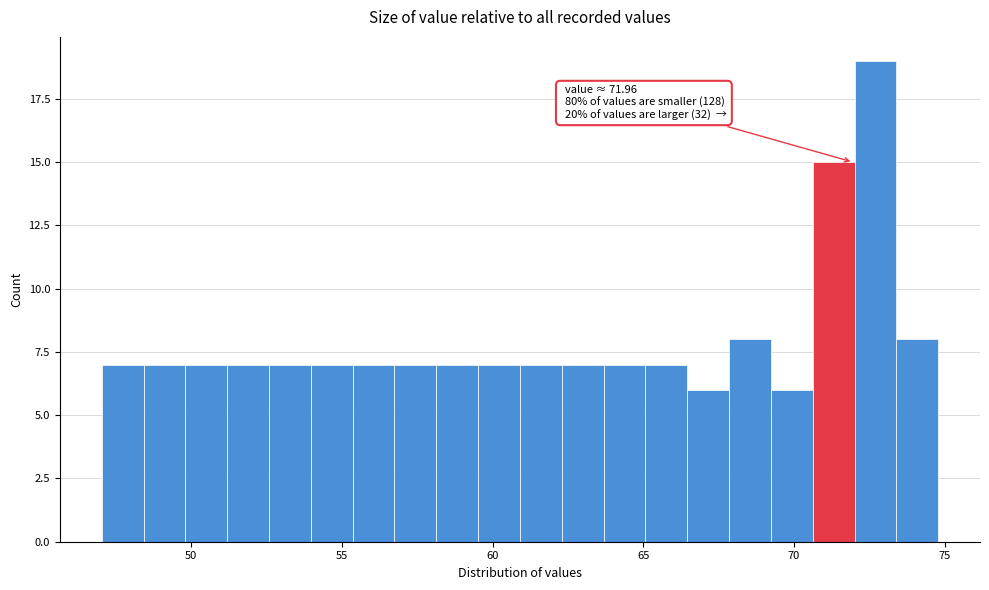

Around what value on the x-axis is the tallest bar? Give the approximate position of its centre, as read against the axis.

72.5